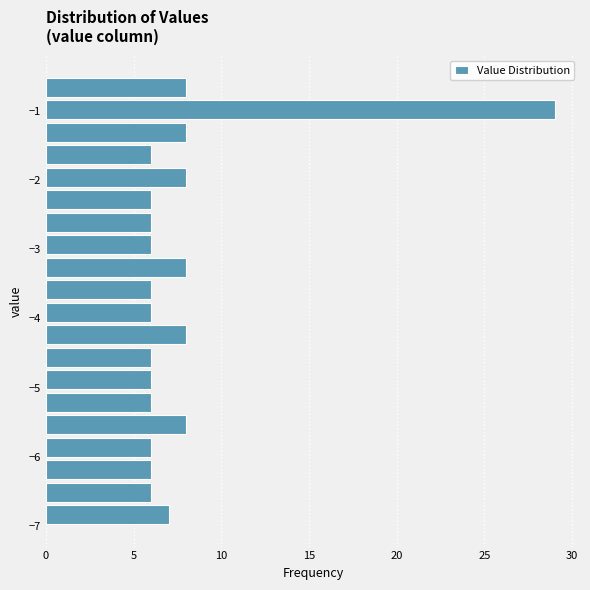

Around what value on the y-axis is the longest bar? Give the approximate position of its centre, as read against the axis.

-1.0